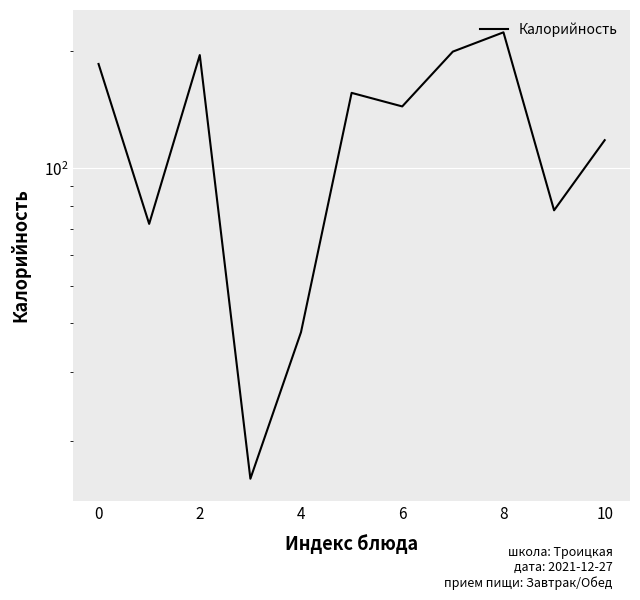

What is the ratio of the value at 2 to the value at 8?

0.9